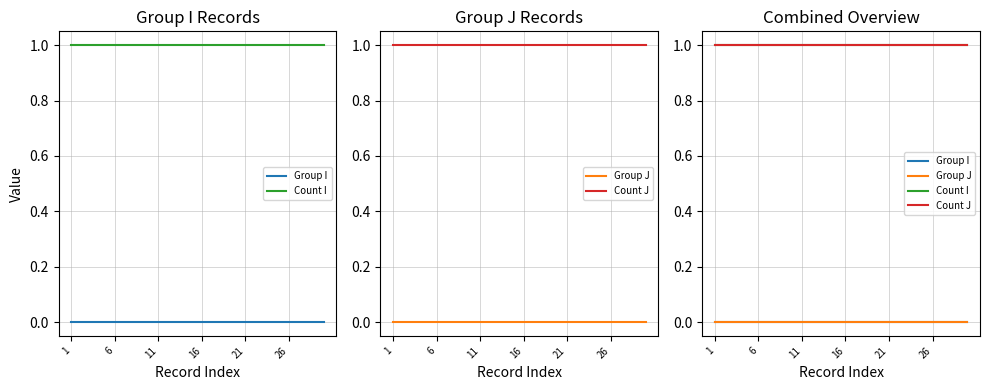

Rank the series at 16 from highest to lowest value.

Count I, Count J, Group I, Group J